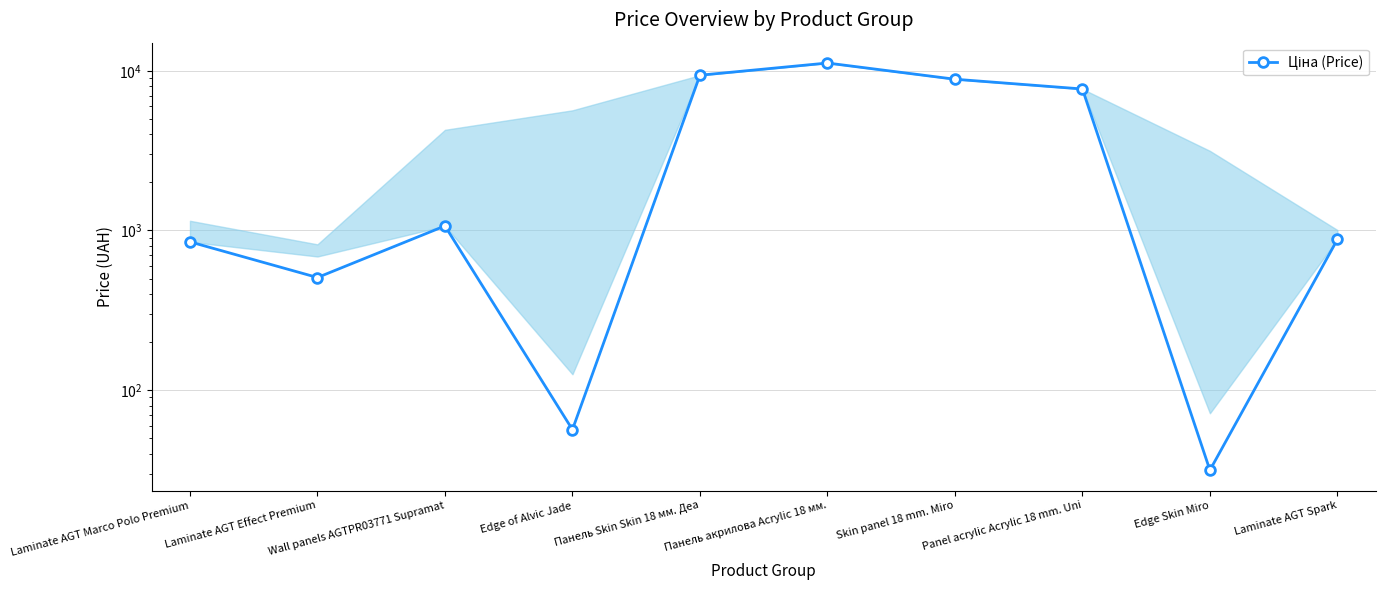

What is the change in value from Панель акрилова Acrylic 18 мм. to Panel acrylic Acrylic 18 mm. Uni?

-3495.0